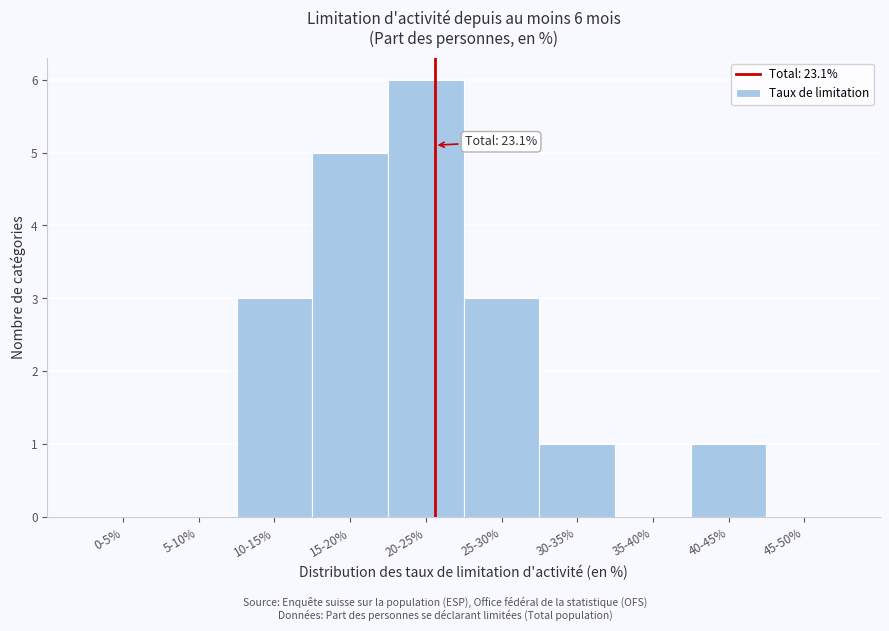

Reading left to right, list all the values displayed in this chart.

0-5%=0	5-10%=0	10-15%=3	15-20%=5	20-25%=6	25-30%=3	30-35%=1	35-40%=0	40-45%=1	45-50%=0